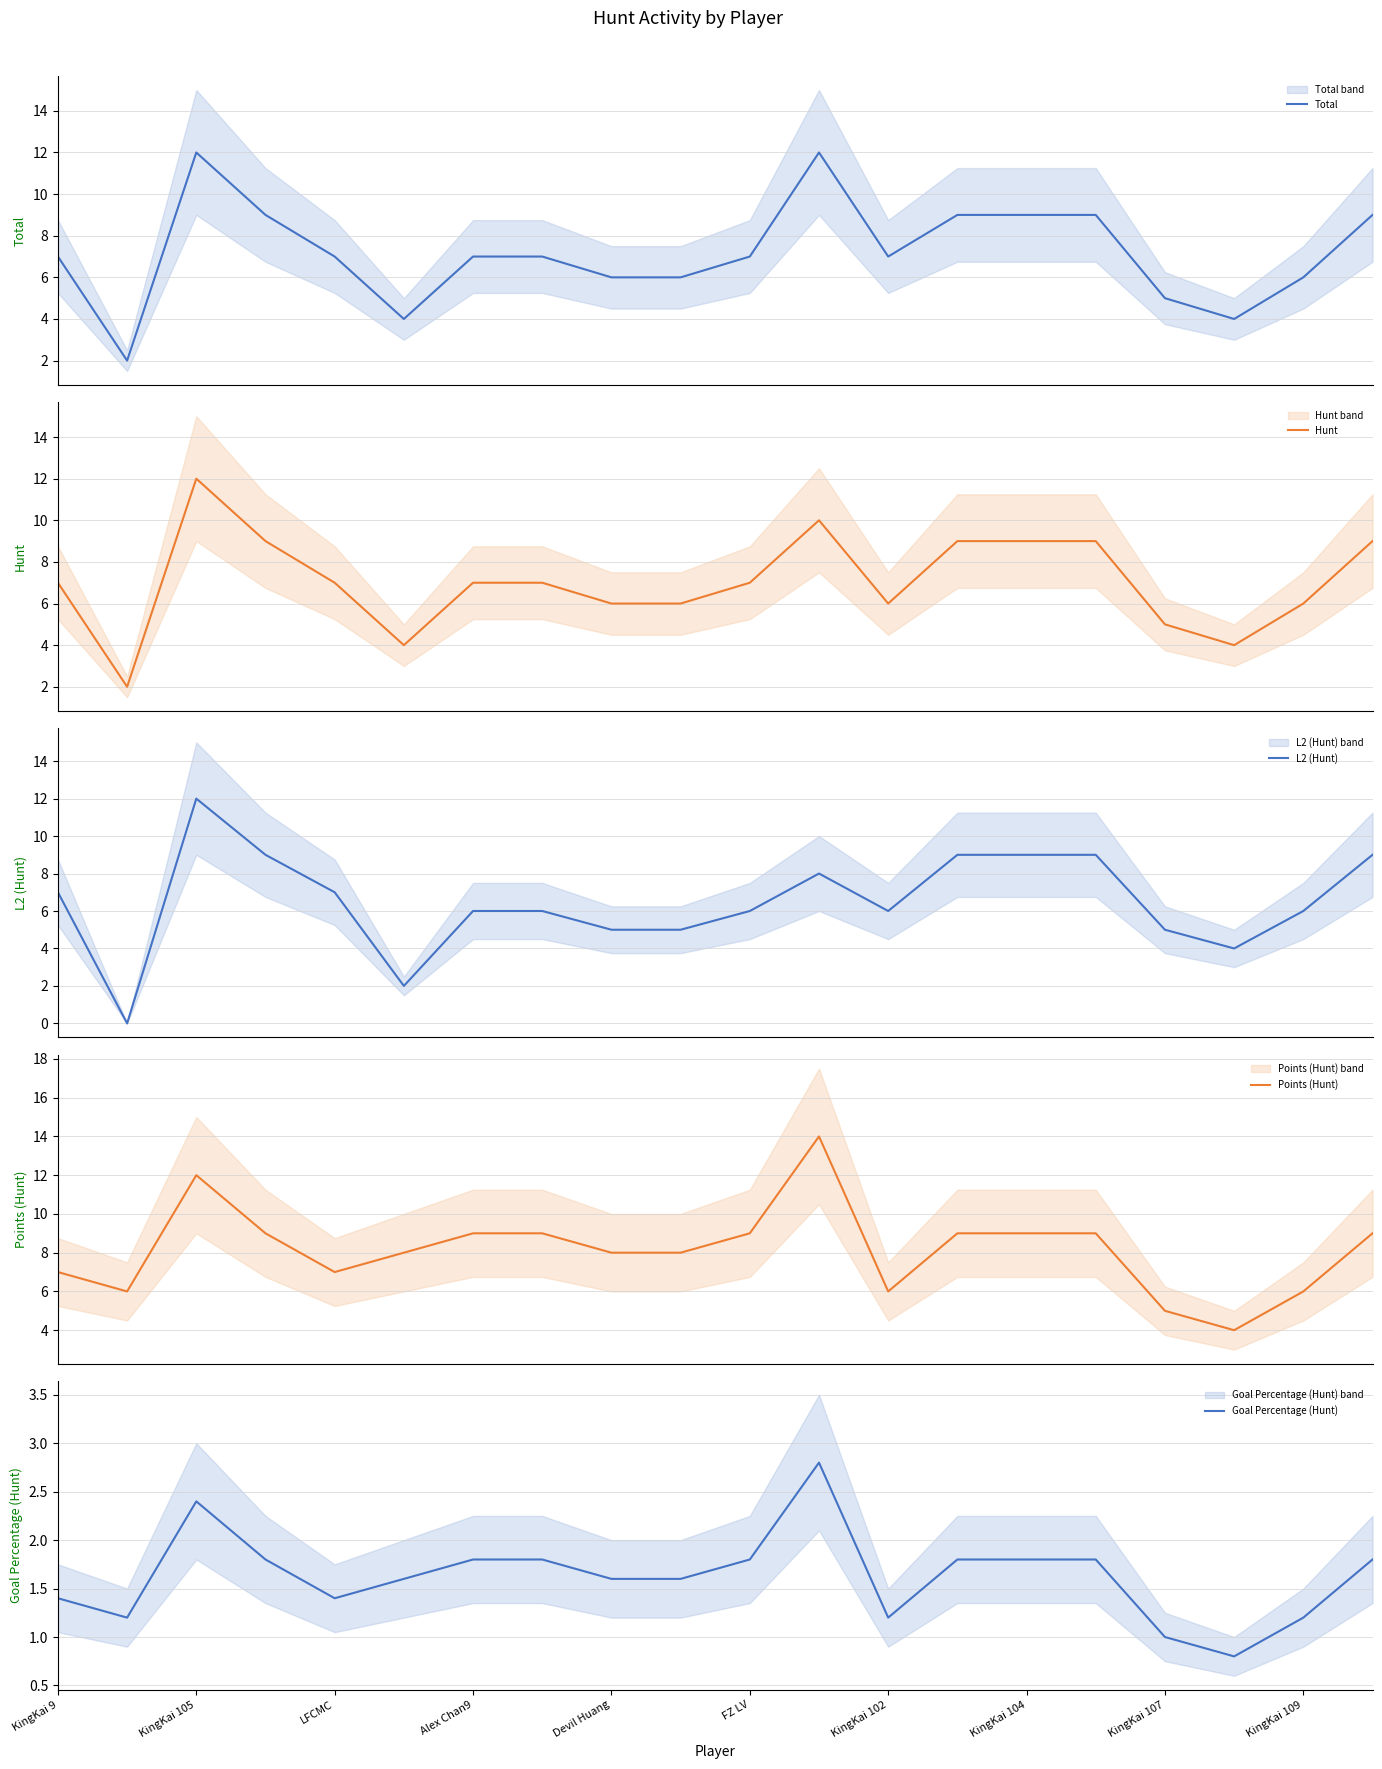

True or false: Goal Percentage (Hunt) has a value of 1.0 at KingKai 107.

True